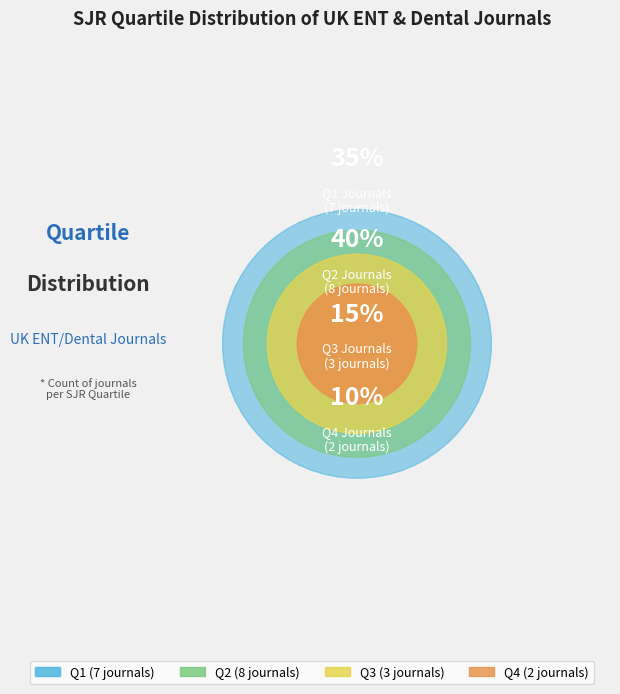

To the nearest percent, what is the combined percentage of Q4 and Q2?

50%